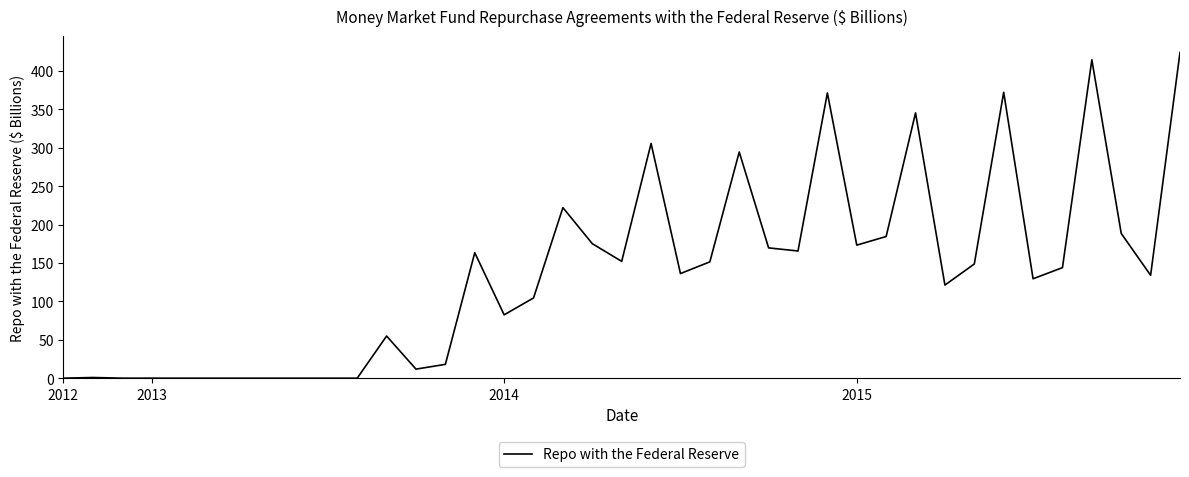

What is the greatest value displayed?

424.0